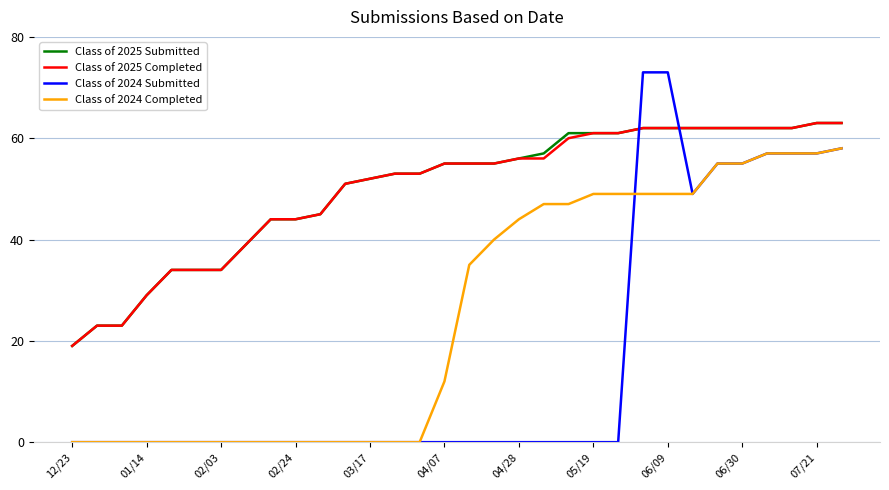

True or false: Class of 2025 Submitted and Class of 2024 Completed cross at least once.

False